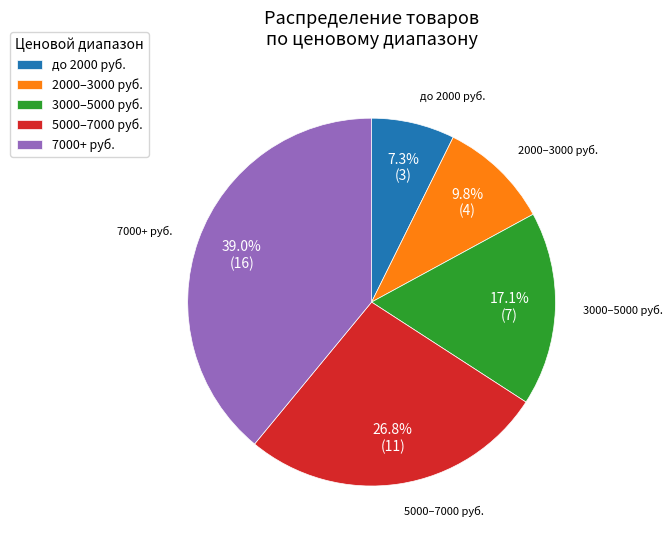

Is there any slice that represents more than half of the pie?

No